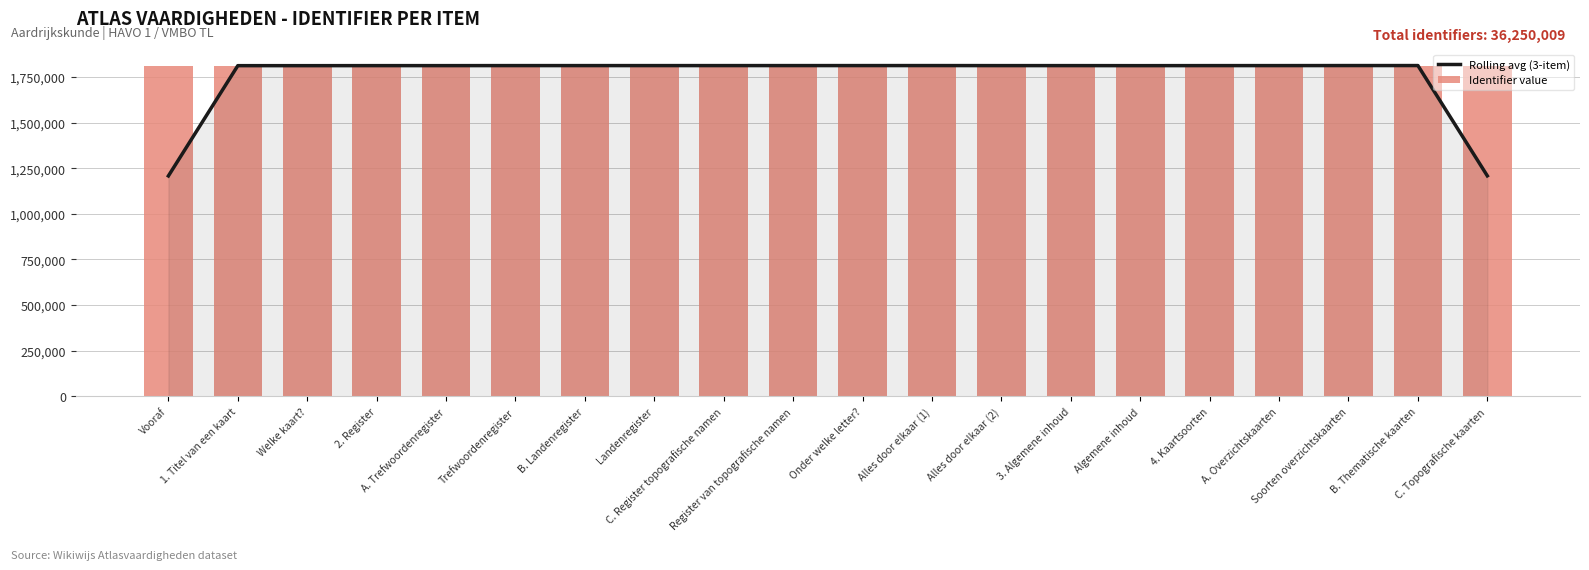

What is the total value across all series at B. Thematische kaarten?

3625520.3